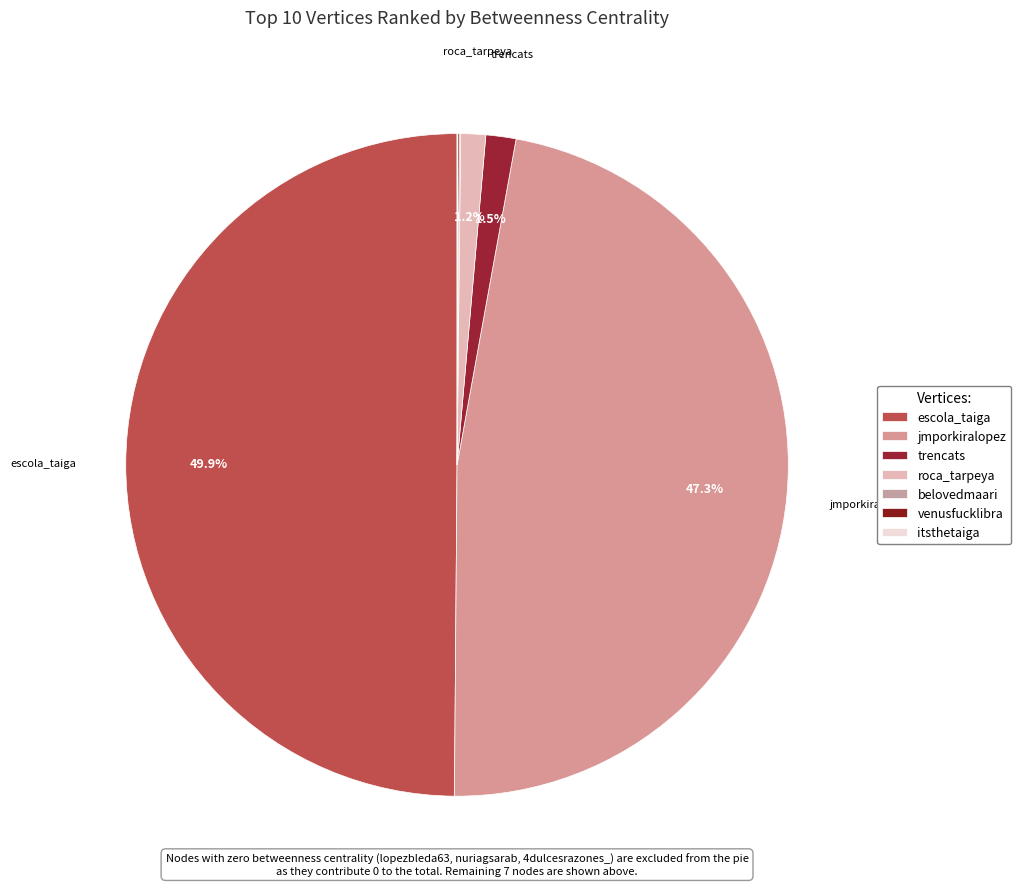

To the nearest percent, what is the difference between the largest and smallest slice percentages?

50%